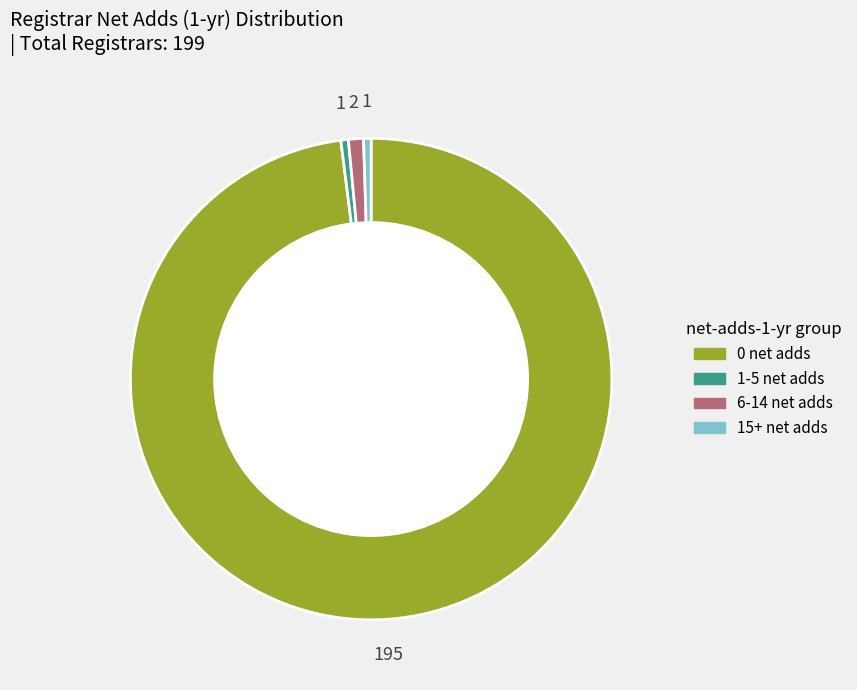

Does any single category account for the majority?

Yes